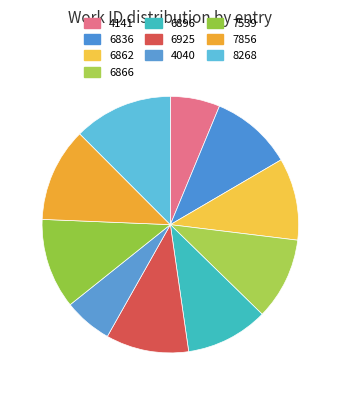

Does 7539 account for over 50% of the chart?

No